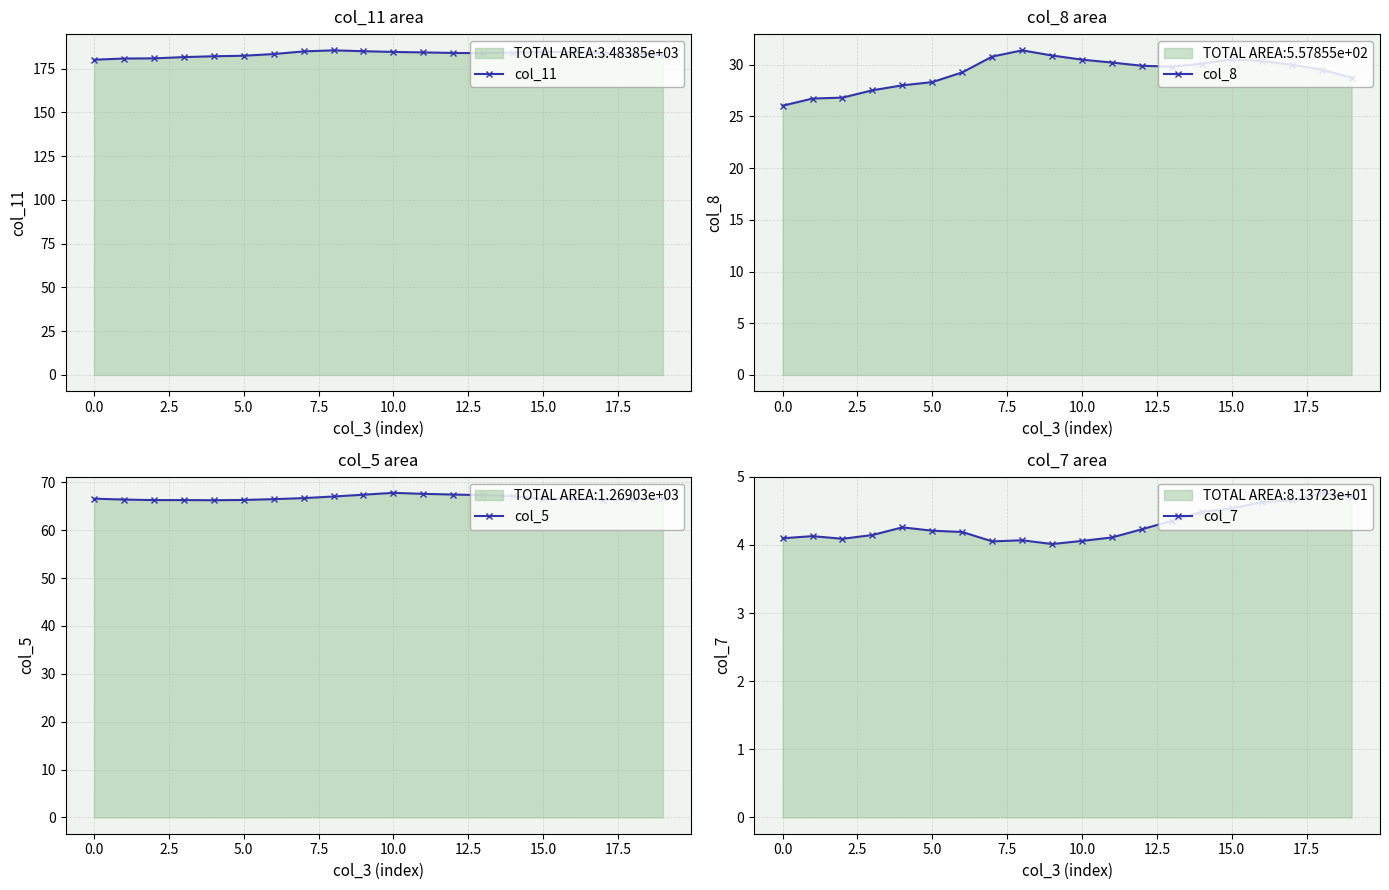

The col_11 series shows 247.3 at 13. True or false?

False